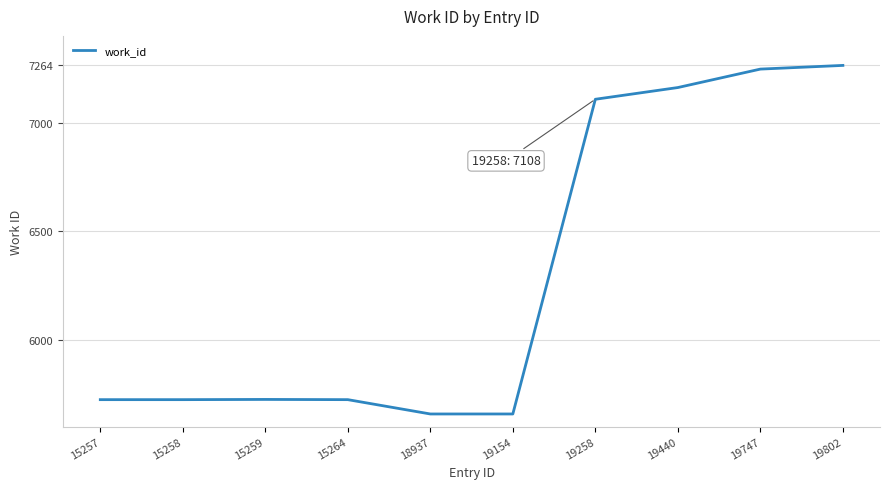

What is the sum of the values at 15258 and 19154?

11382